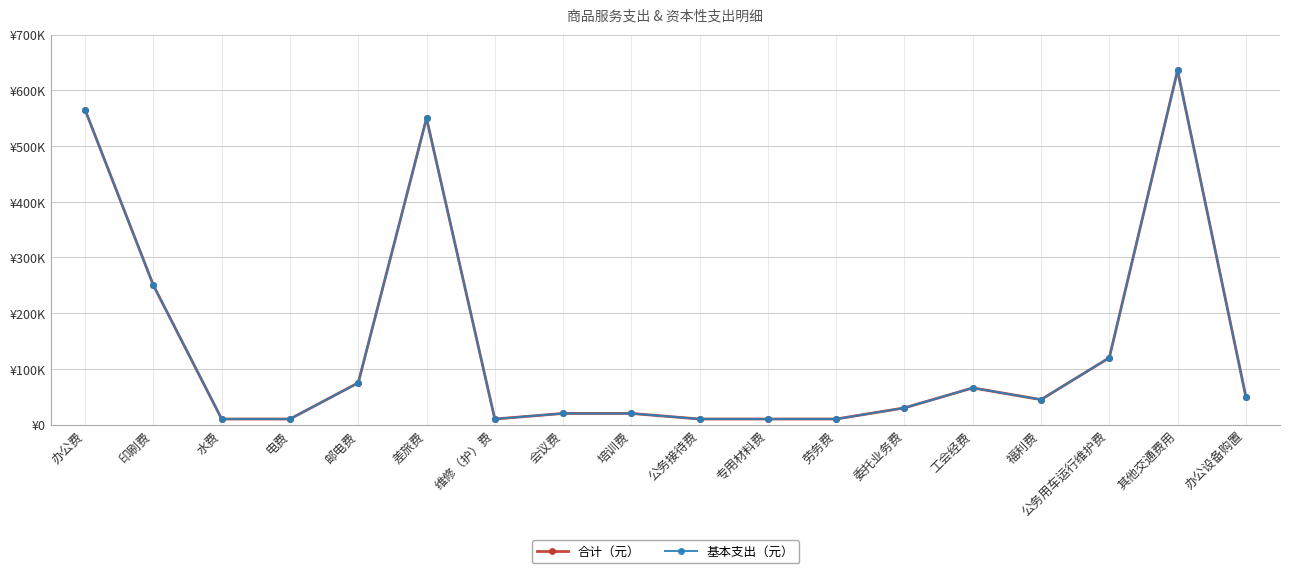

Reading left to right, transcribe all the data shown in this chart.

合计（元）: 办公费=565000.0	印刷费=250000.0	水费=10000.0	电费=10000.0	邮电费=75000.0	差旅费=550000.0	维修（护）费=10000.0	会议费=20000.0	培训费=20000.0	公务接待费=10000.0	专用材料费=10000.0	劳务费=10000.0	委托业务费=30000.0	工会经费=65842.5	福利费=44837.9	公务用车运行维护费=120000.0	其他交通费用=636000.0	办公设备购置=50000.0
基本支出（元）: 办公费=565000.0	印刷费=250000.0	水费=10000.0	电费=10000.0	邮电费=75000.0	差旅费=550000.0	维修（护）费=10000.0	会议费=20000.0	培训费=20000.0	公务接待费=10000.0	专用材料费=10000.0	劳务费=10000.0	委托业务费=30000.0	工会经费=65842.5	福利费=44837.9	公务用车运行维护费=120000.0	其他交通费用=636000.0	办公设备购置=50000.0